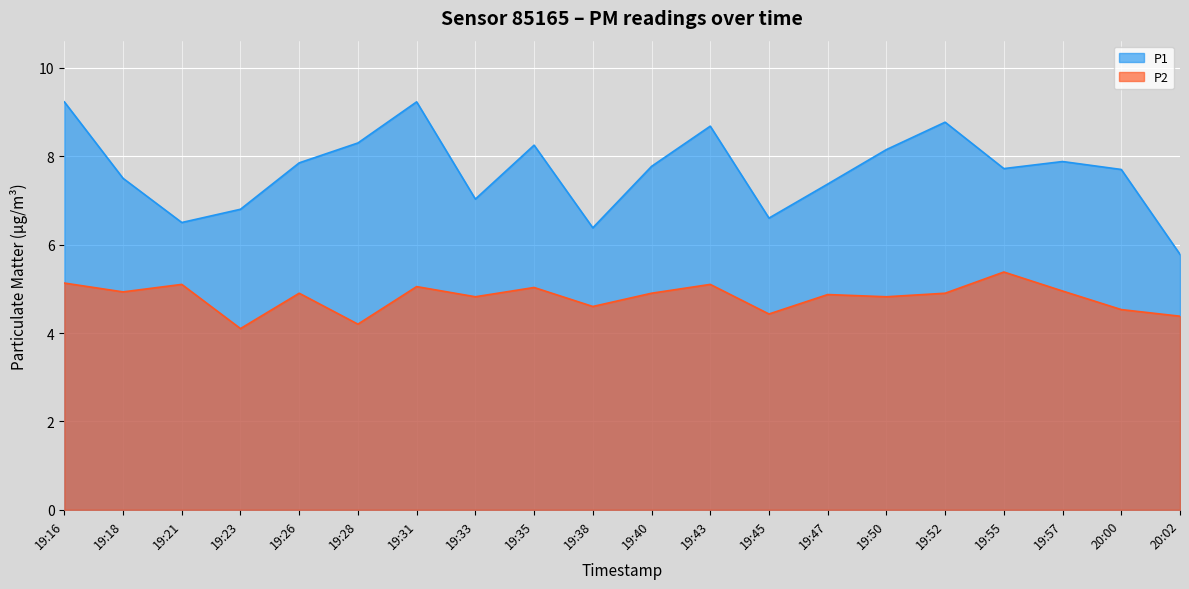

How many distinct data groups are displayed?

2